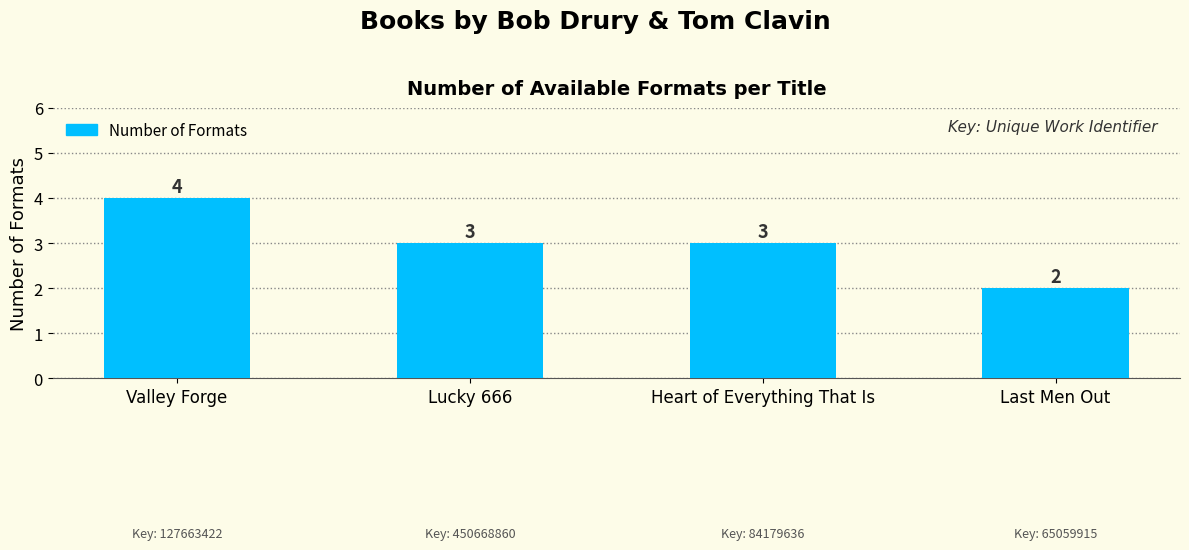

Read the value at Valley Forge.

4